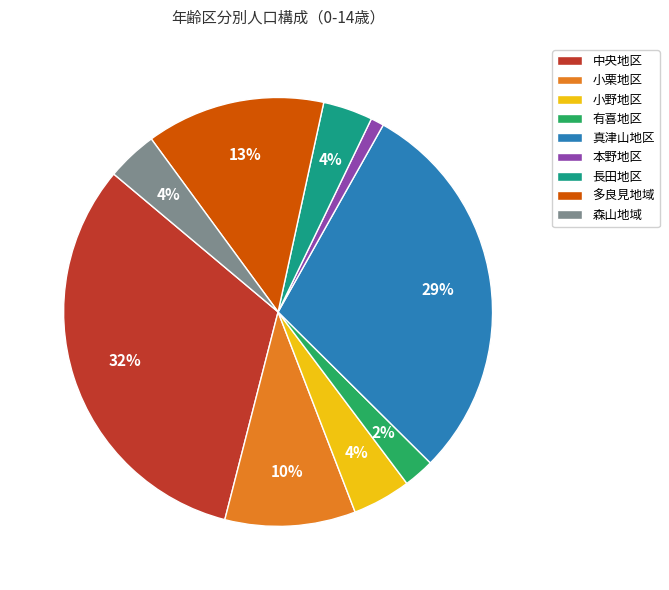

Which has a higher value, 多良見地域 or 長田地区?

多良見地域